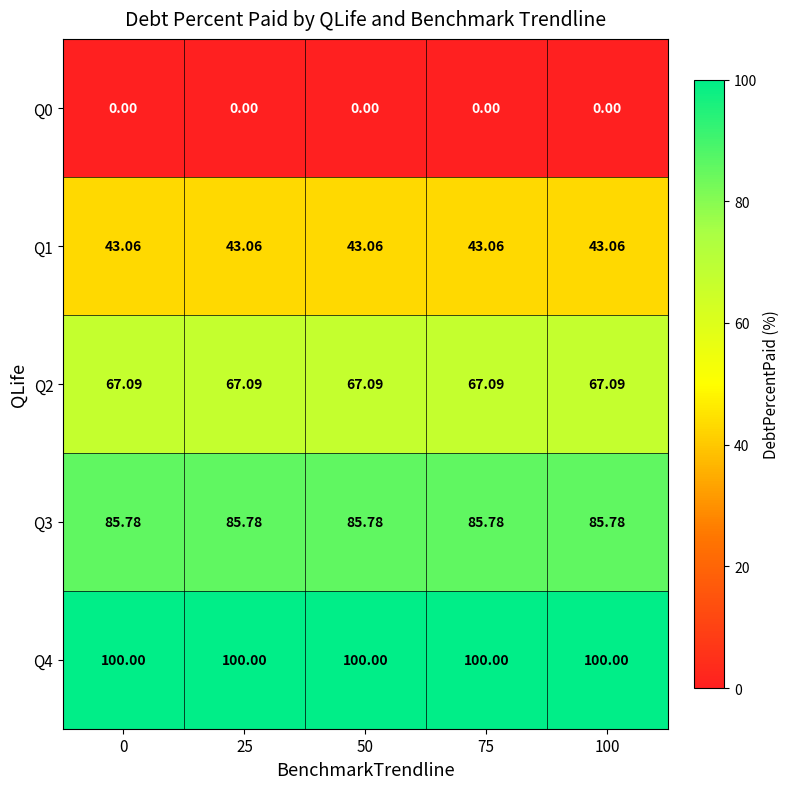

Is the value of Q2 at 0 greater than the value of Q3 at 100?

No